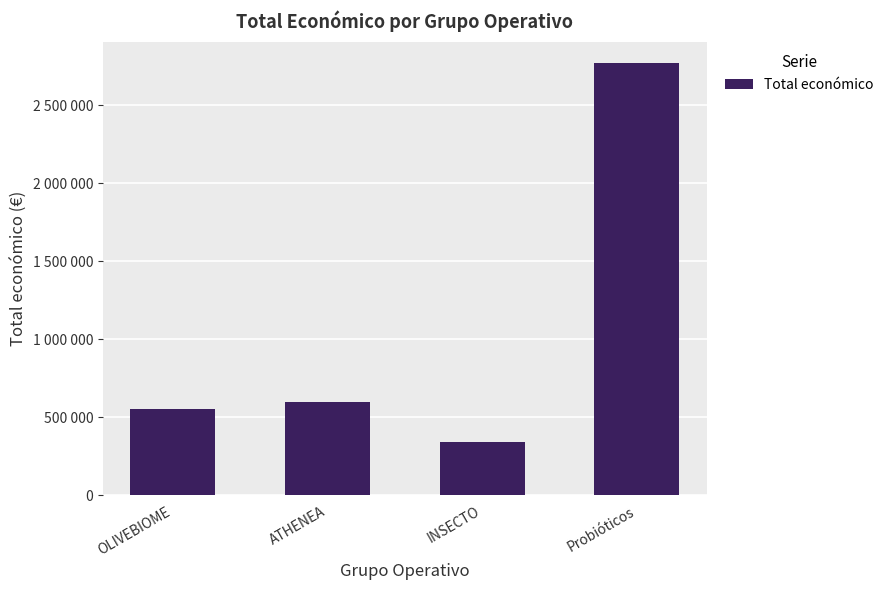

What is the minimum value shown in the chart?

344243